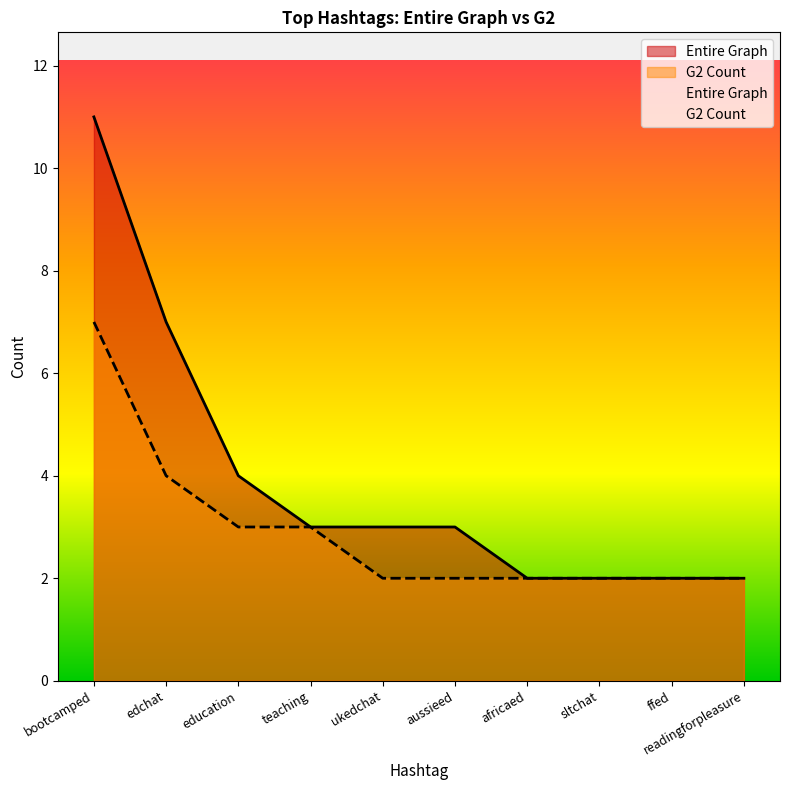

How many lines are shown in the chart?

2